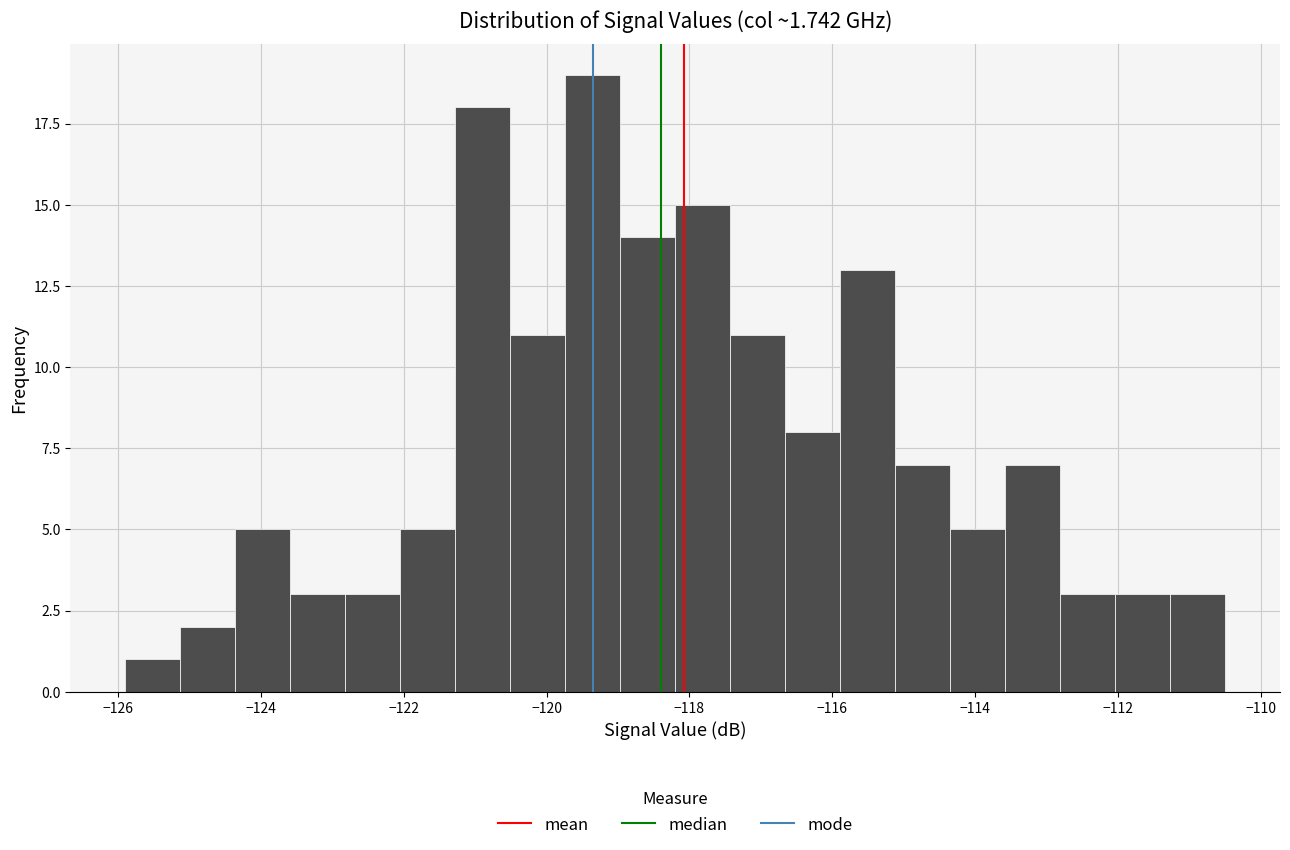

Read against the x-axis, roughly where is the centre of the tallest bar?

-119.4